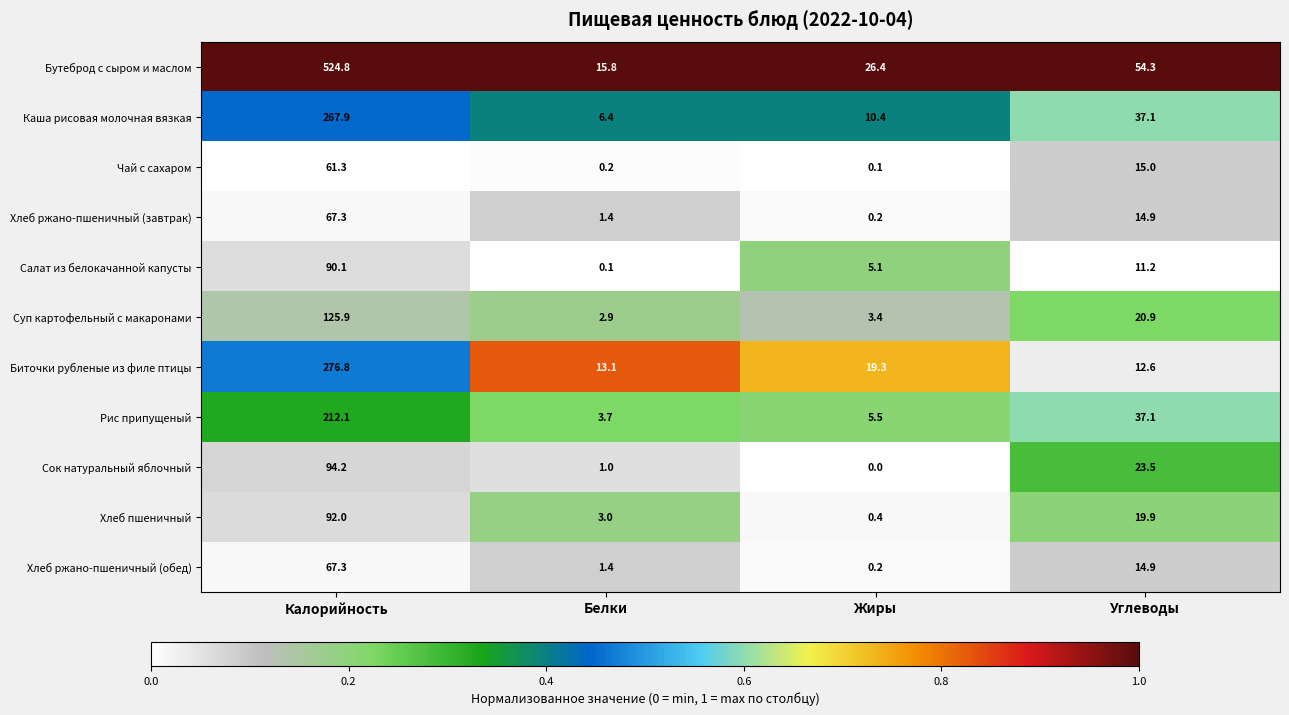

Which series changed the most between Белки and Жиры?

Бутеброд с сыром и маслом